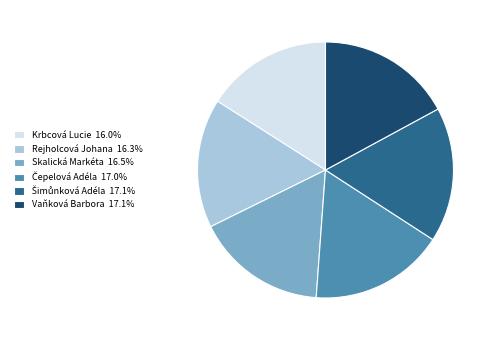

What is the ratio of the value at Rejholcová Johana 16.3% to the value at Krbcová Lucie 16.0%?

1.0